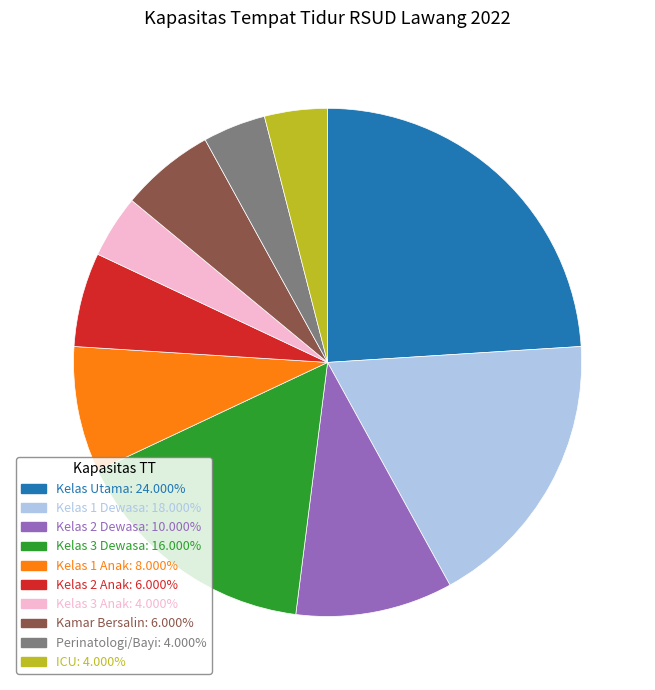

Does Kamar Bersalin represent more than half of the total?

No